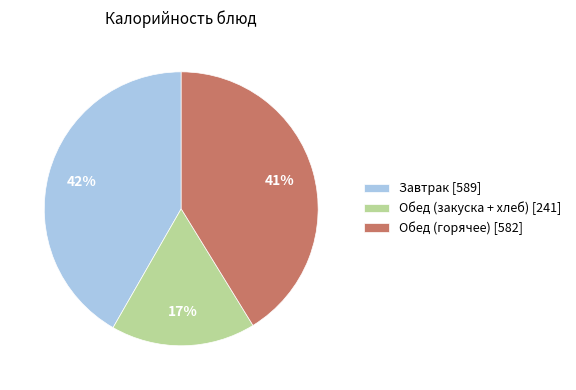

To the nearest percent, what is the average slice percentage?

33%